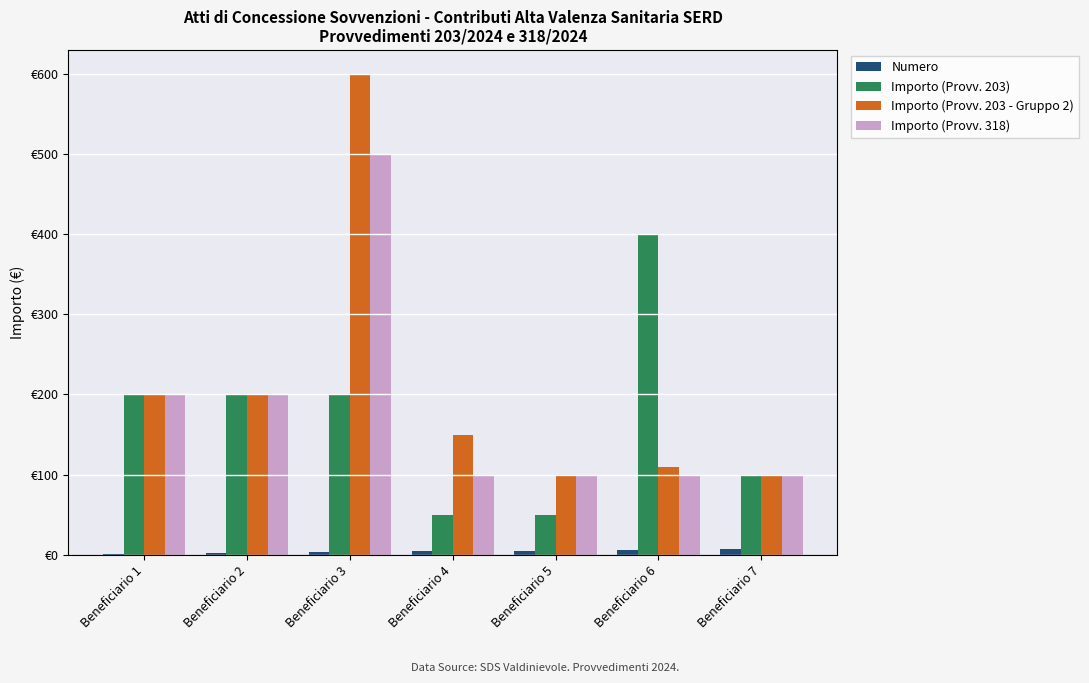

At which label does Importo (Provv. 203 - Gruppo 2) first exceed 150?

Beneficiario 1